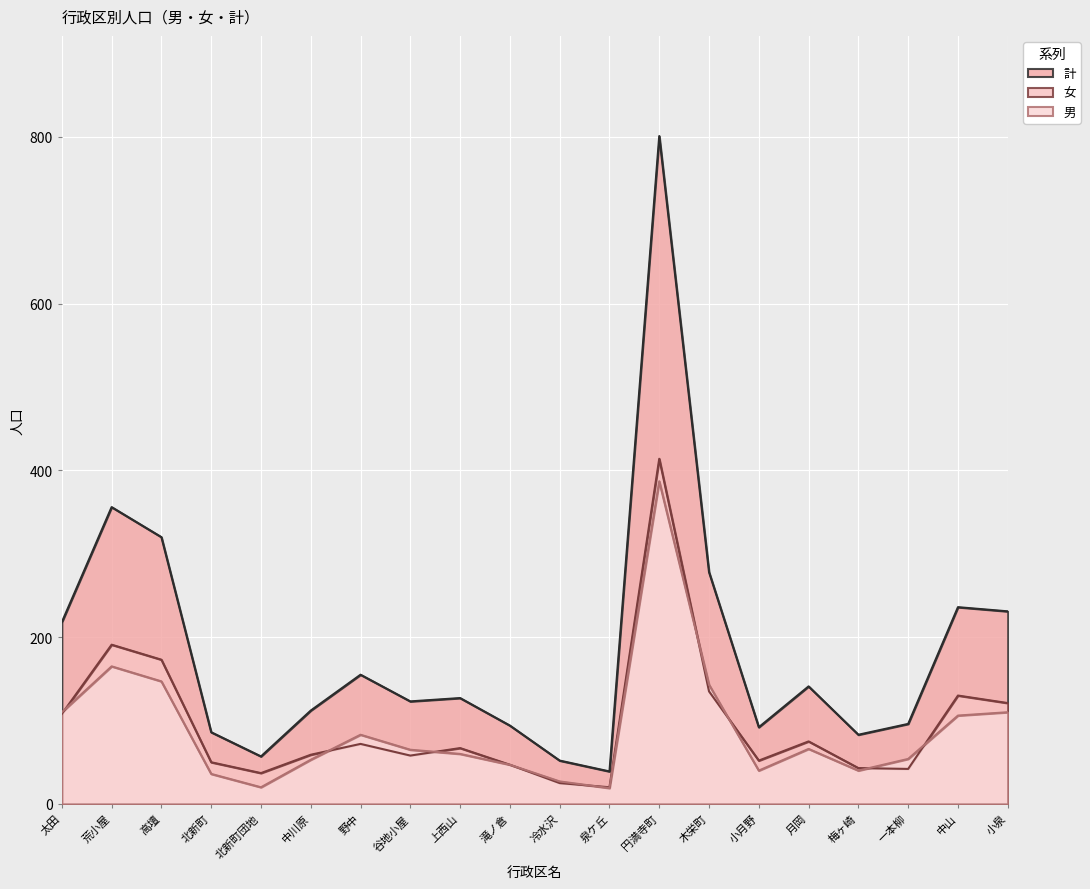

True or false: 計 and 女 cross at least once.

False